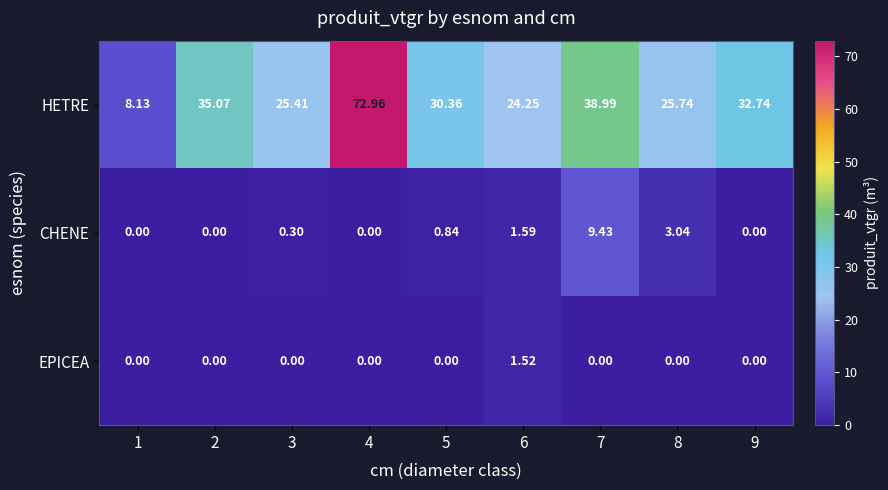

What is the total value across all series at 4?

73.0